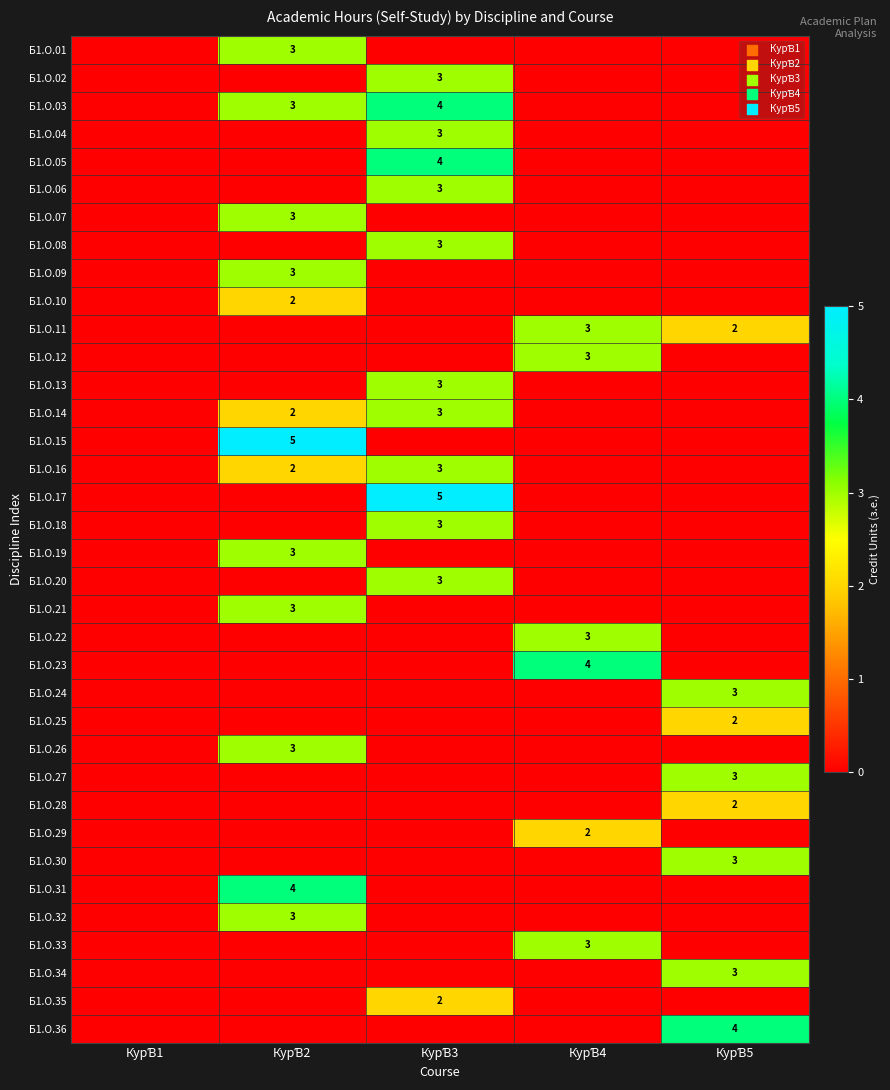

The Б1.О.07 series shows 0 at КурƁ3. True or false?

True